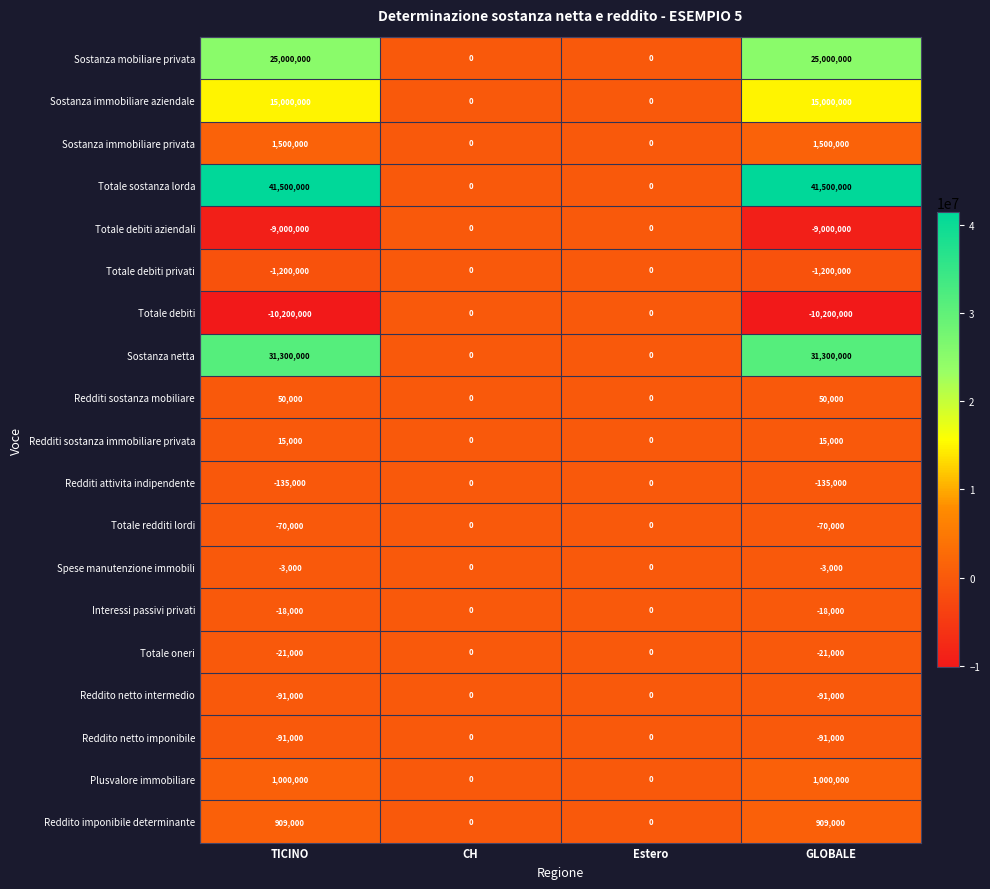

The value of Totale redditi lordi at CH is 43384. True or false?

False